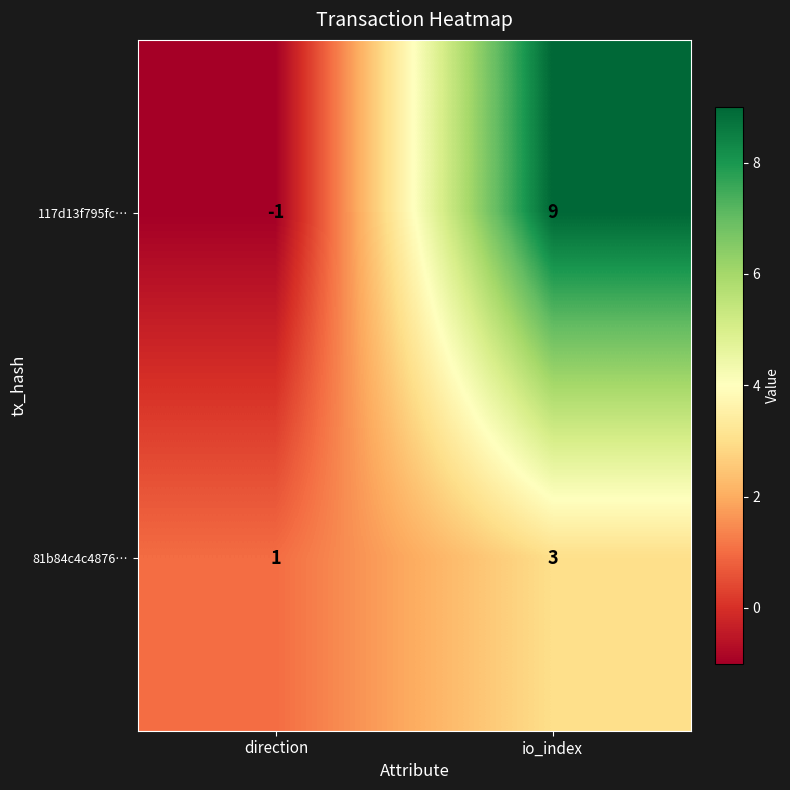

Reading left to right, what are all the values shown in this chart?

117d13f795fc…: -1	9
81b84c4c4876…: 1	3